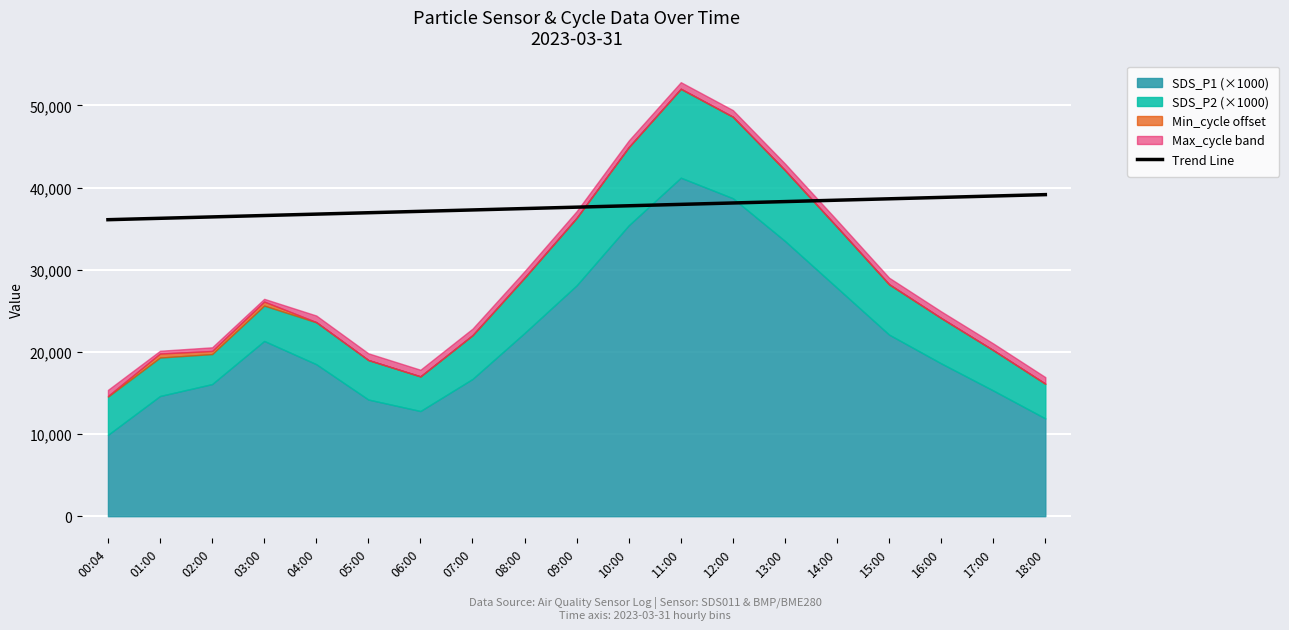

Which category has the lowest value across all series?

00:04